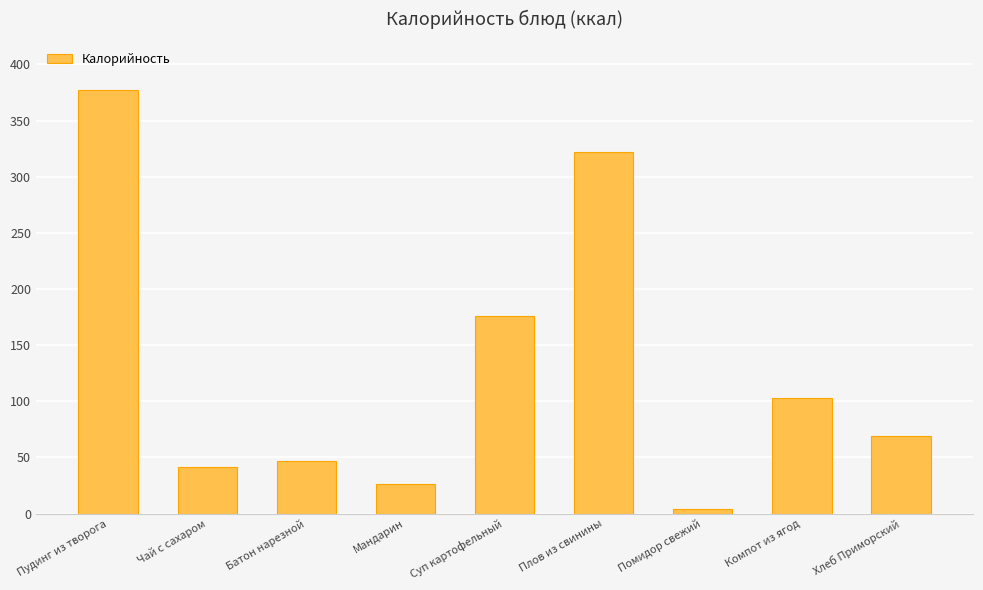

At which label is the value closest to 190?

Суп картофельный